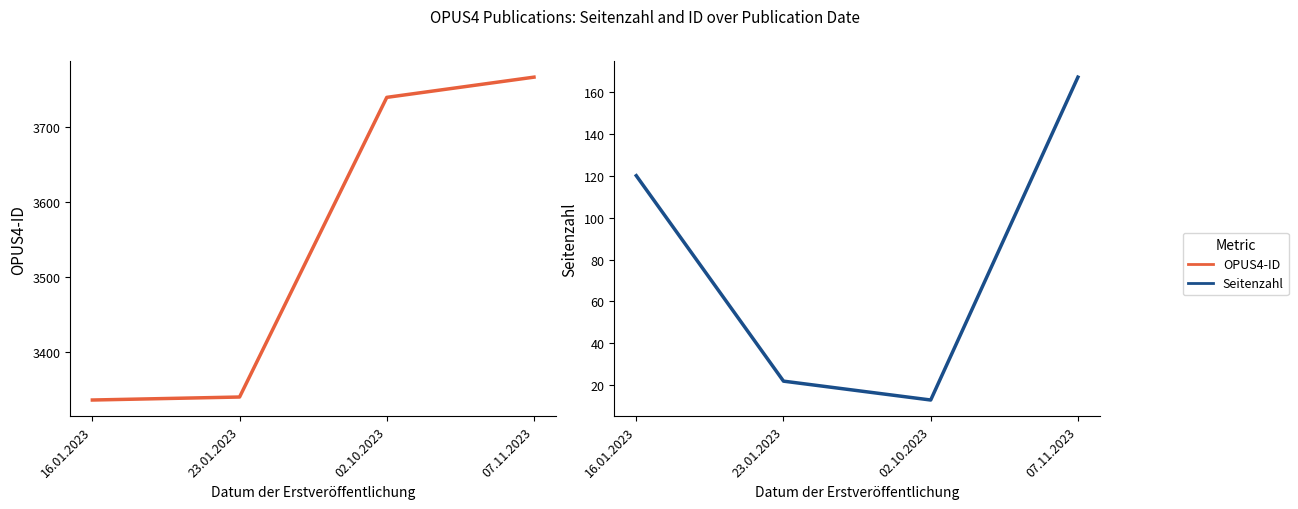

What is the difference between the maximum and minimum values in the OPUS4-ID series?

431